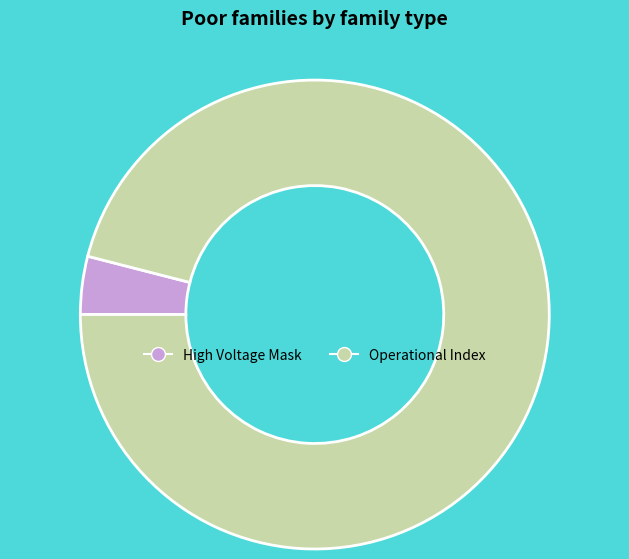

Does any single category account for the majority?

Yes